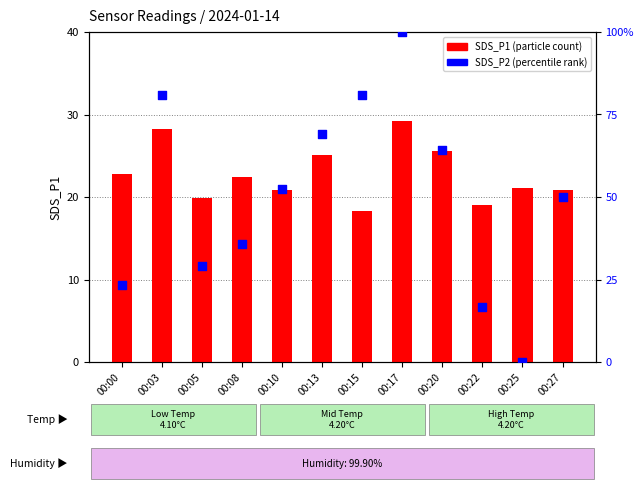

Which series has the largest total across all categories?

SDS_P2 (percentile rank)